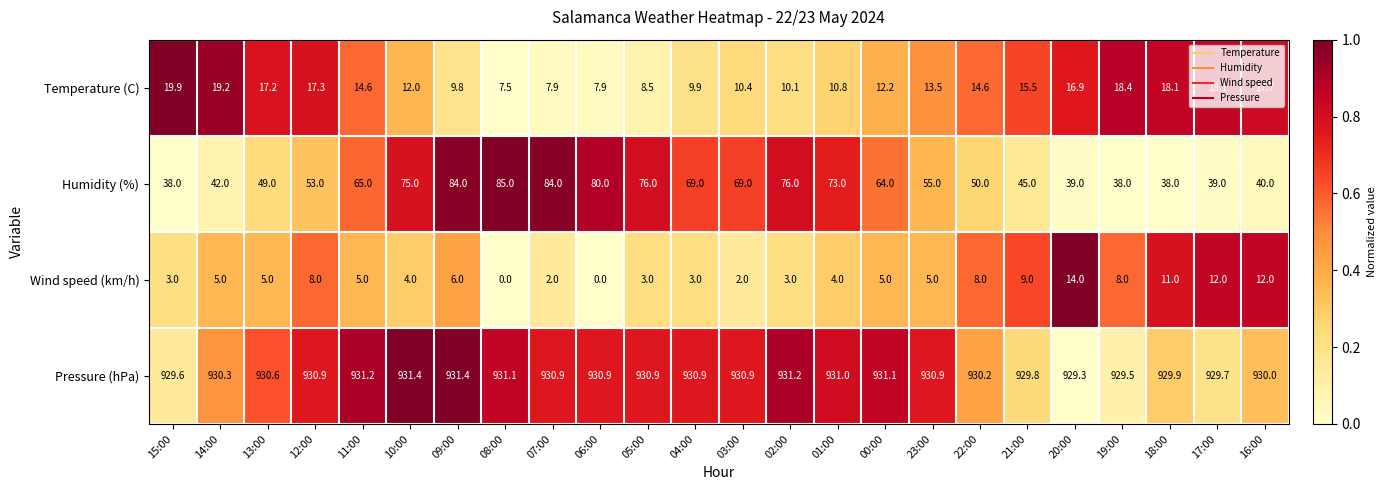

What is the spread (max minus min) of values at 08:00?

931.1